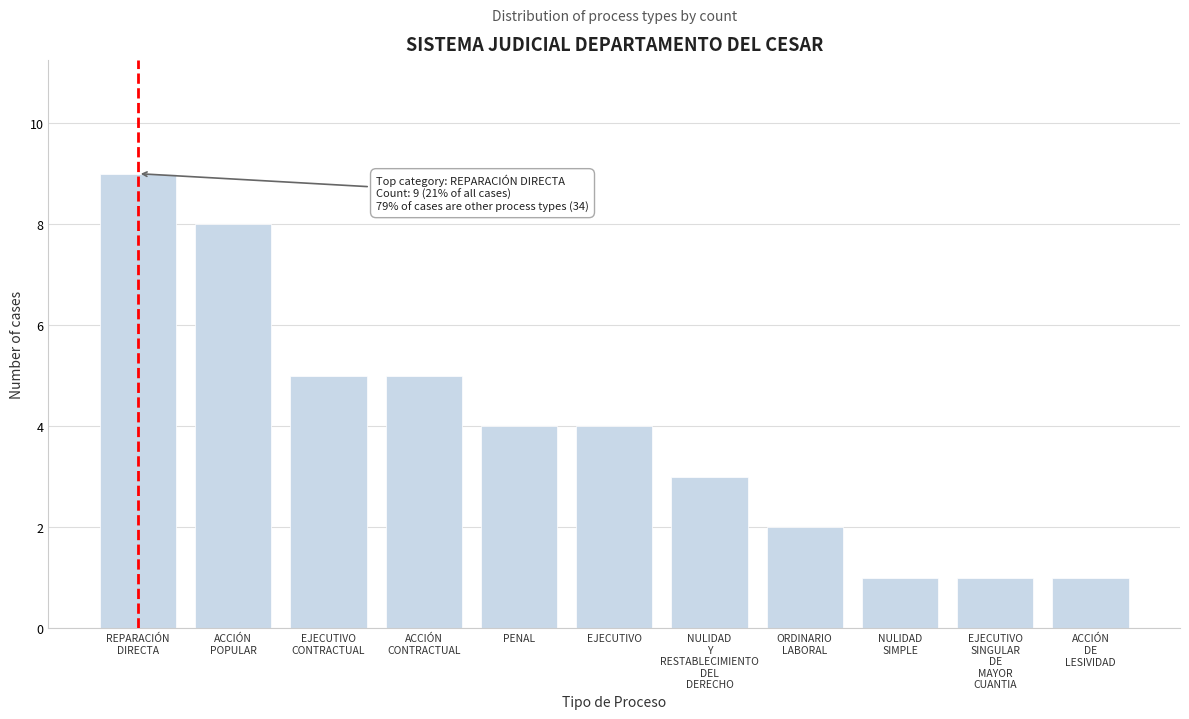

Reading left to right, list all the values displayed in this chart.

9	8	5	5	4	4	3	2	1	1	1